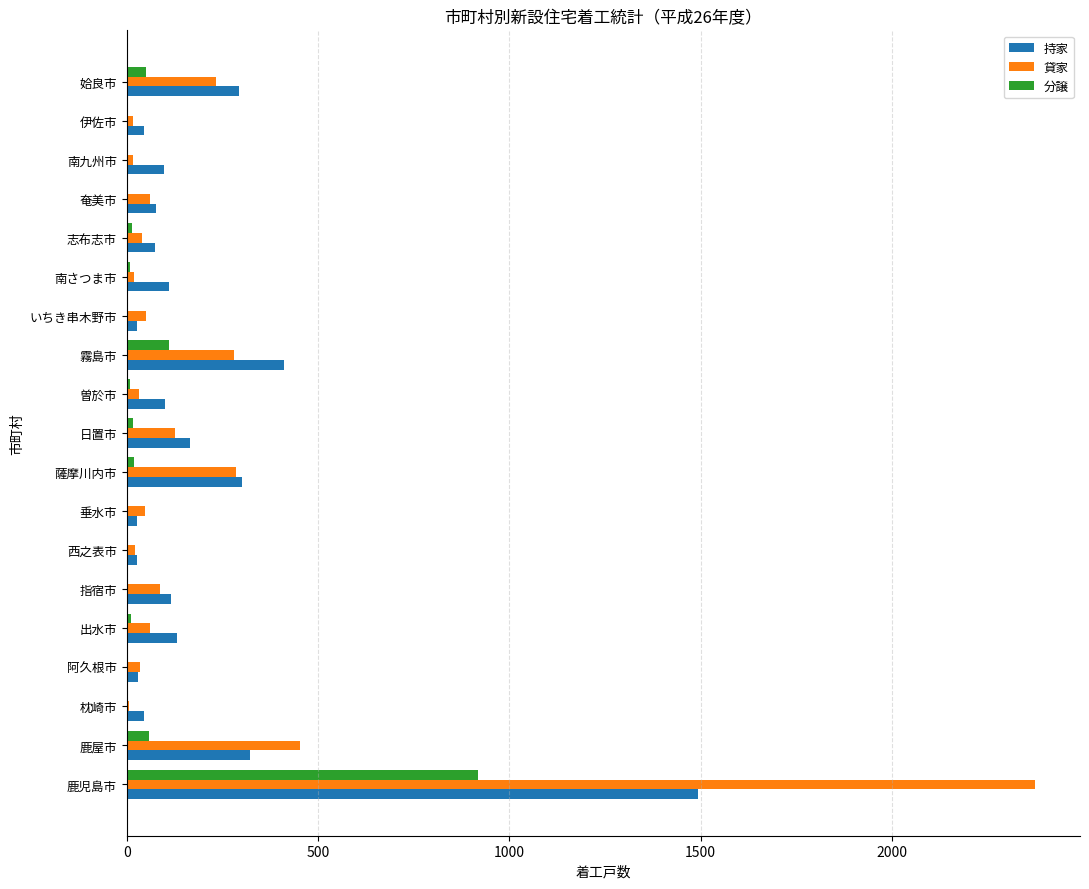

The 持家 series shows 74 at 志布志市. True or false?

True